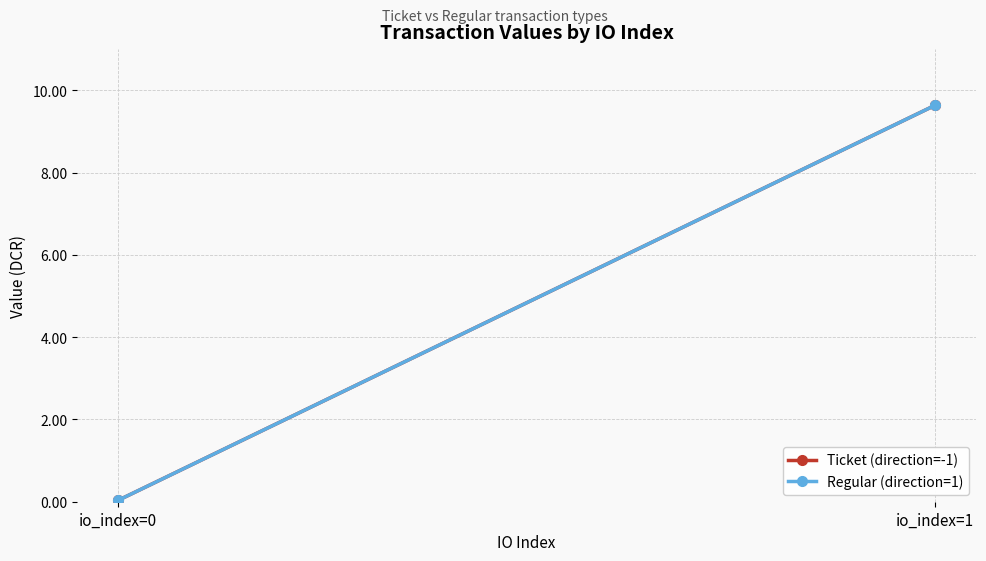

How many lines are shown in the chart?

2